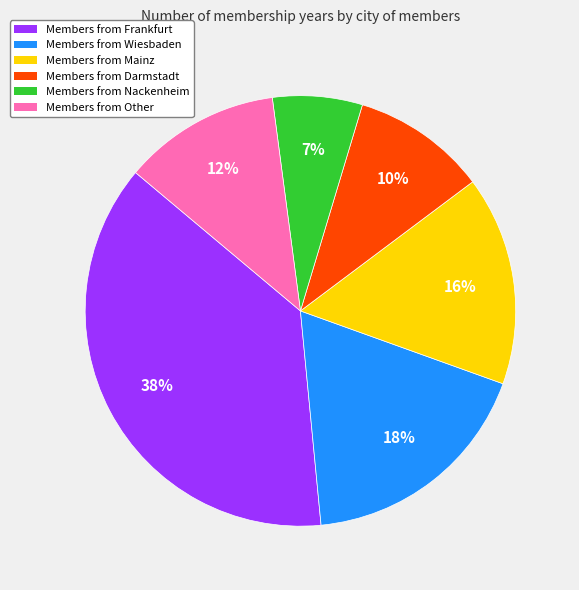

Which category has the smallest portion of the pie?

Members from Nackenheim